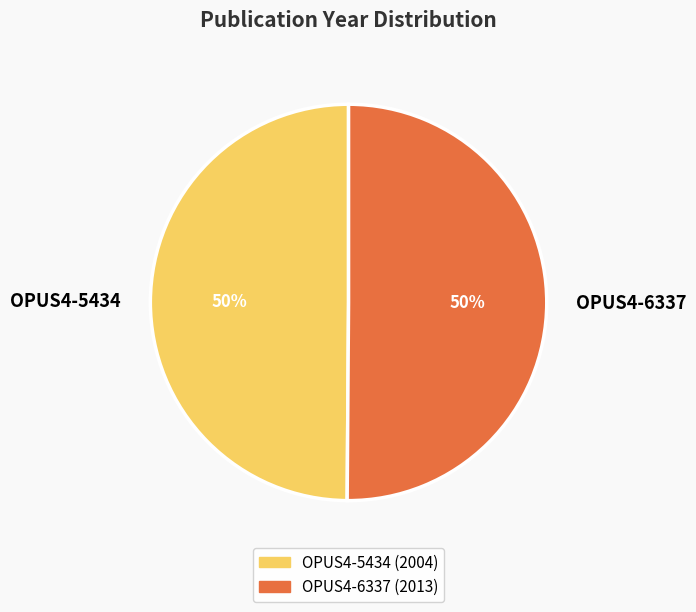

The OPUS4-5434 slice represents 50% of the pie. True or false?

True